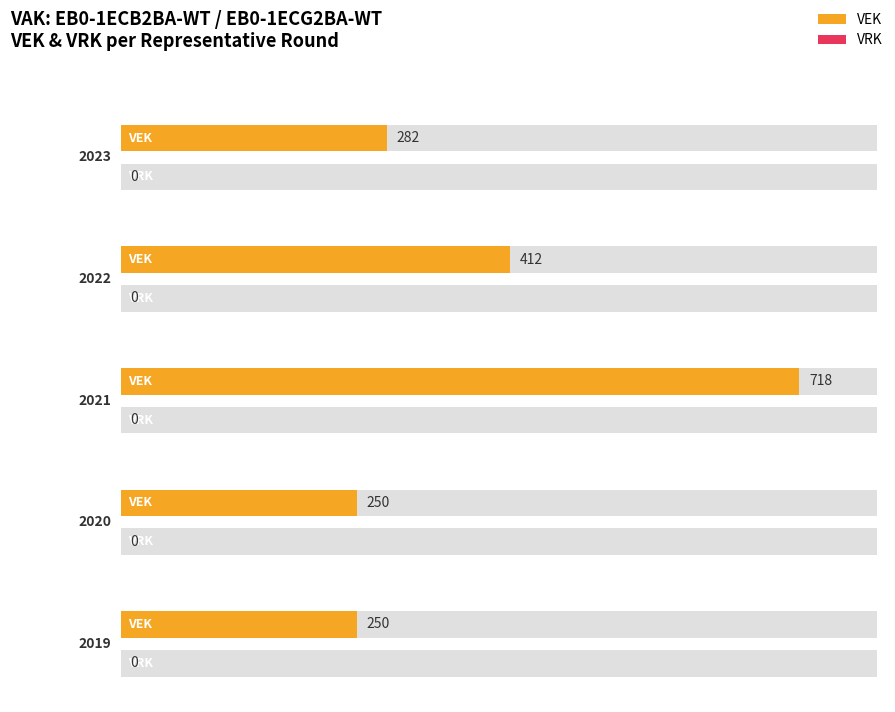

Does the chart contain any negative values?

No